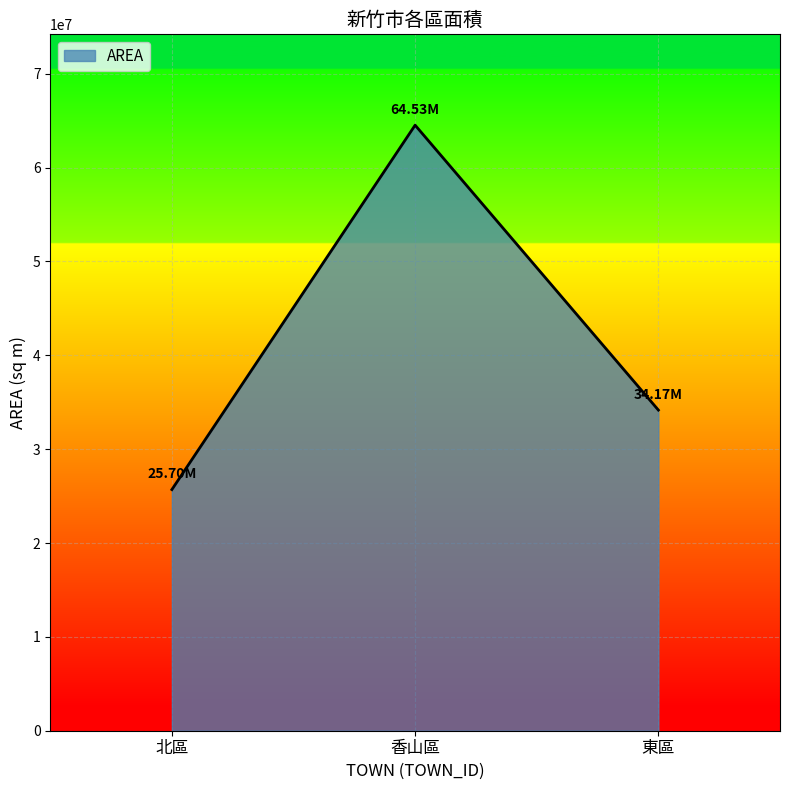

The chart shows a value of 34167383.7 at 東區. True or false?

True